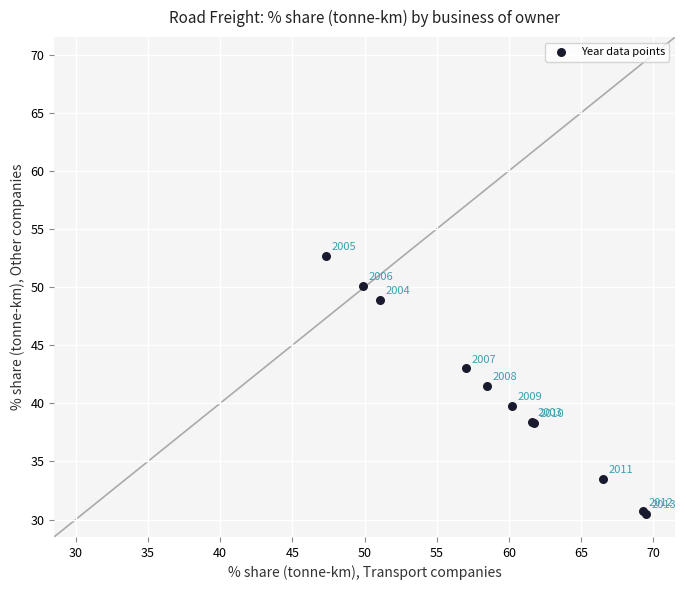

What Y value in the scatter plot is closest to 41?

41.5